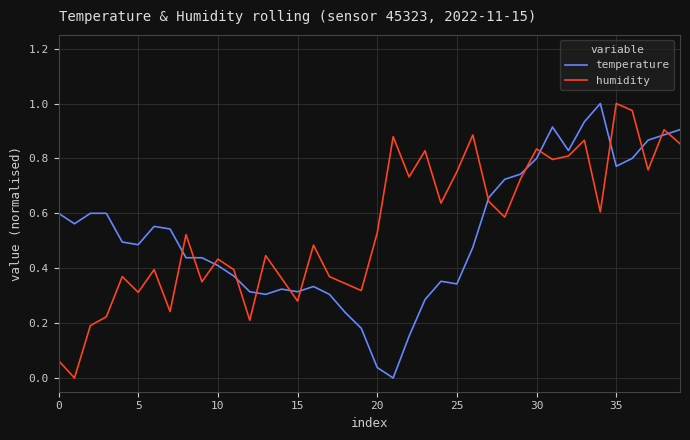

Which series ends up on top after the final intersection of humidity and temperature?

temperature